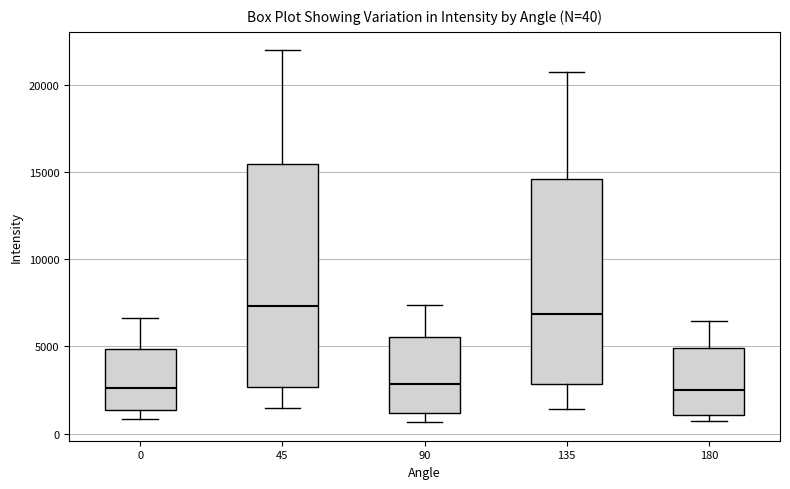

Which box is the tallest, from its lower edge to its upper edge?

45